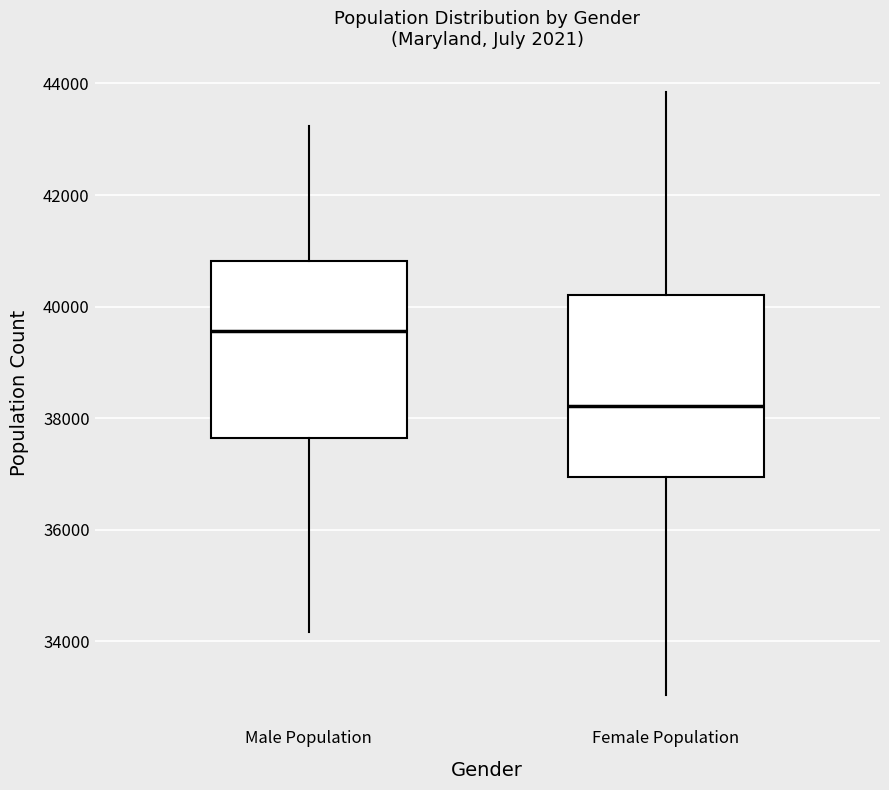

Where does the upper whisker of the box for Male Population end on the y-axis? The values are not printed on the chart, so give them approximately, as read against the axis.

43200